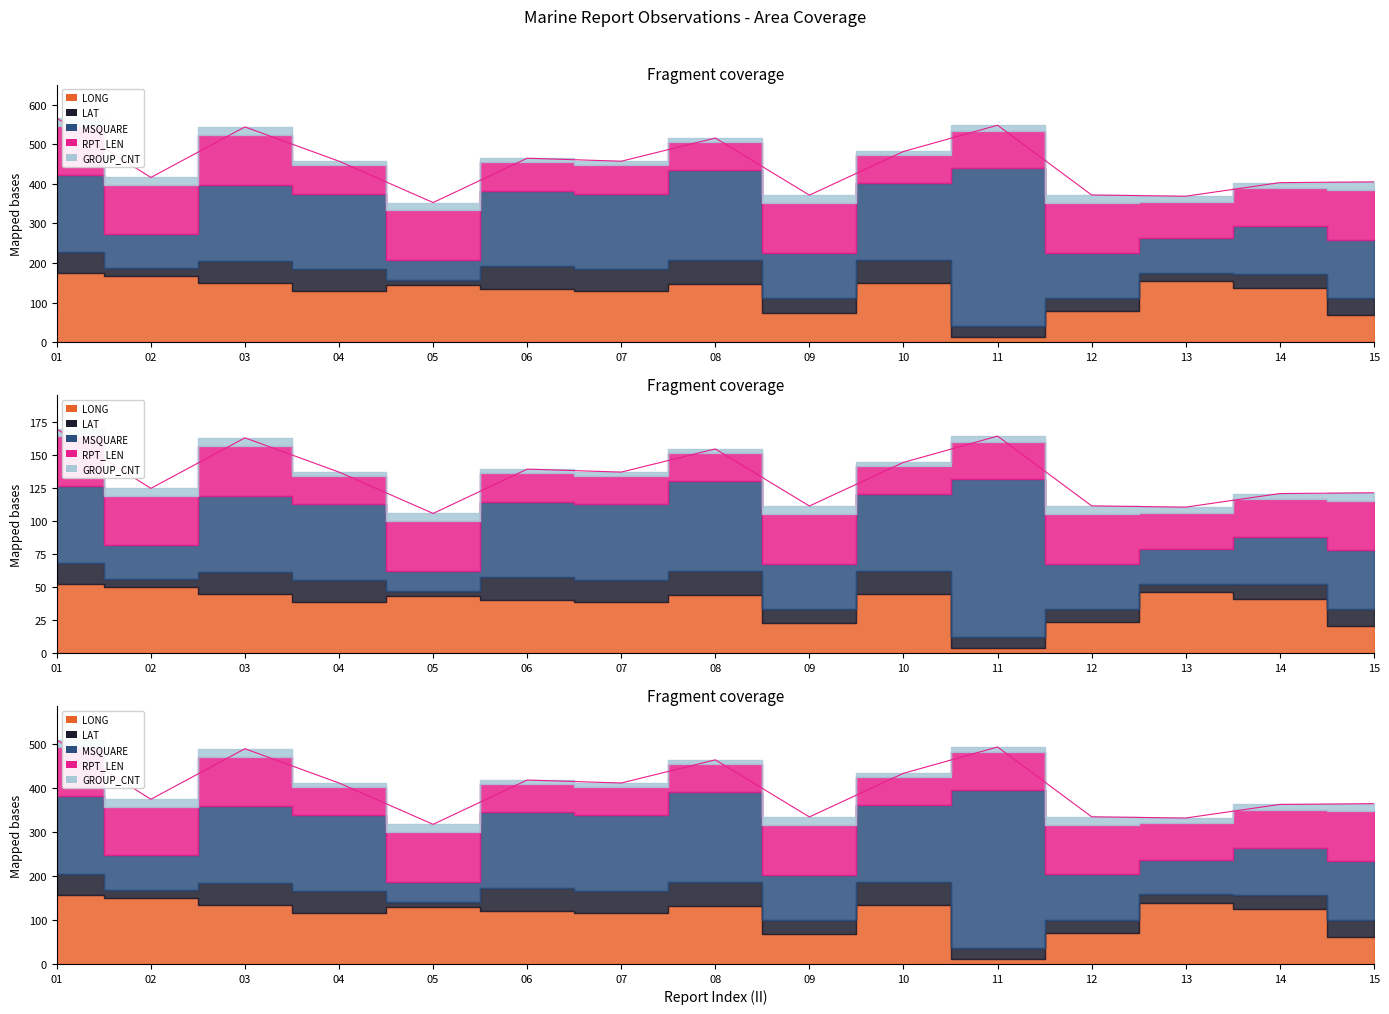

Rank the categories by value from lowest to highest.

05, 13, 09, 12, 14, 15, 02, 07, 04, 06, 10, 08, 03, 11, 01